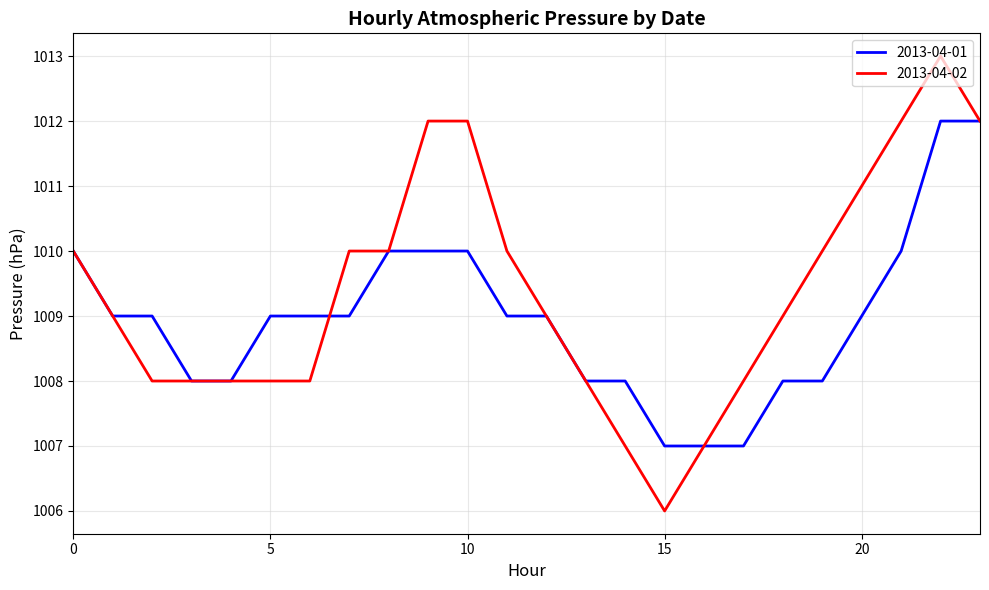

Which series has the largest range (max minus min)?

2013-04-02